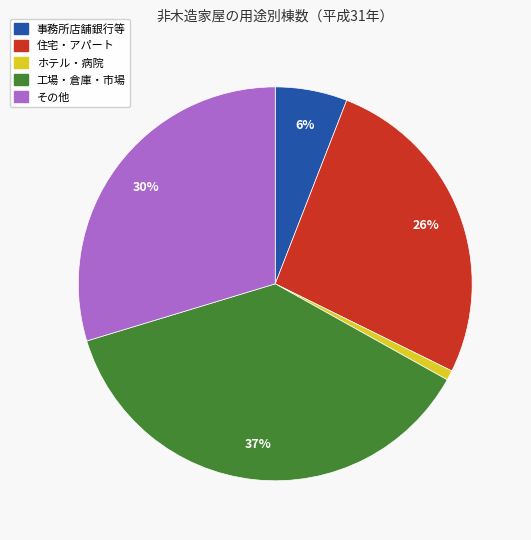

How many segments does this pie chart have?

5